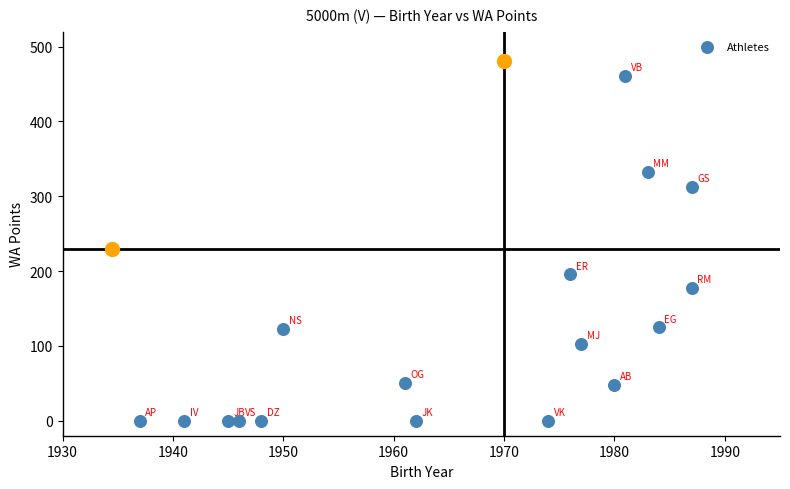

What Y value in the scatter plot is closest to 230?

196